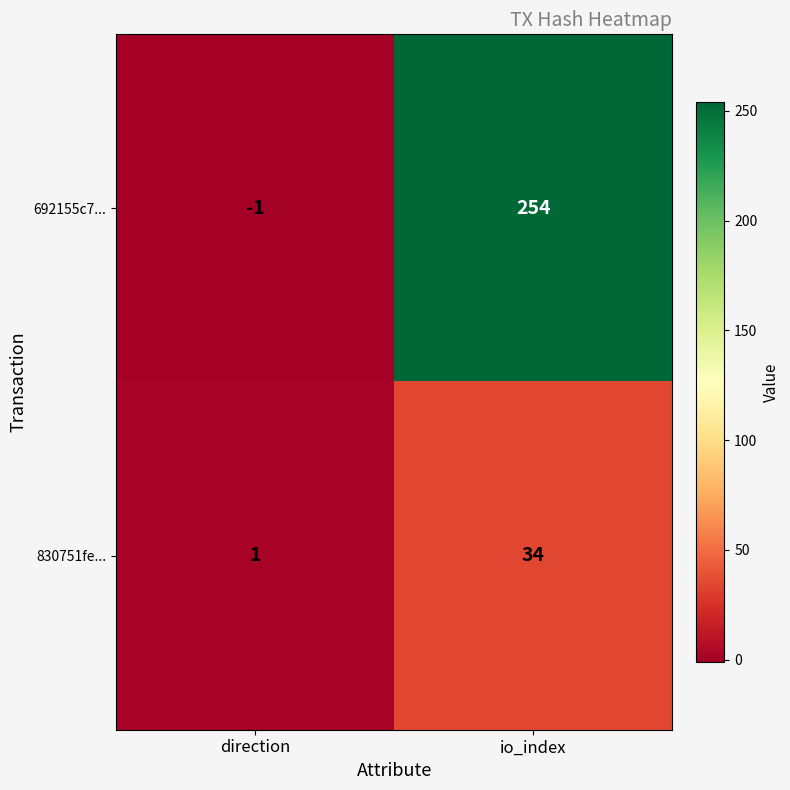

At io_index, list the series in order from smallest to largest.

830751fe..., 692155c7...